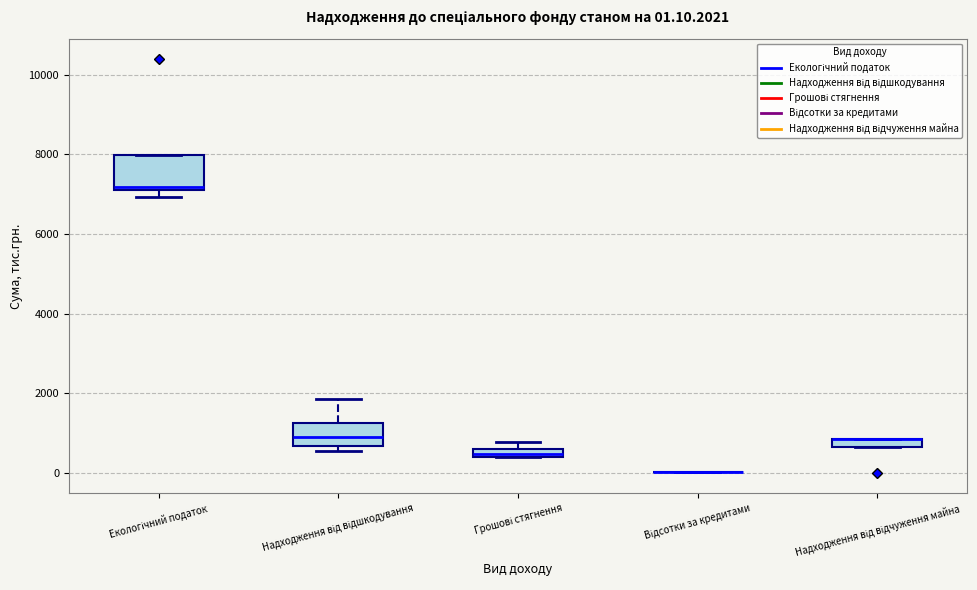

Comparing the boxes themselves (not the whiskers), which one is the tallest?

Екологічний податок